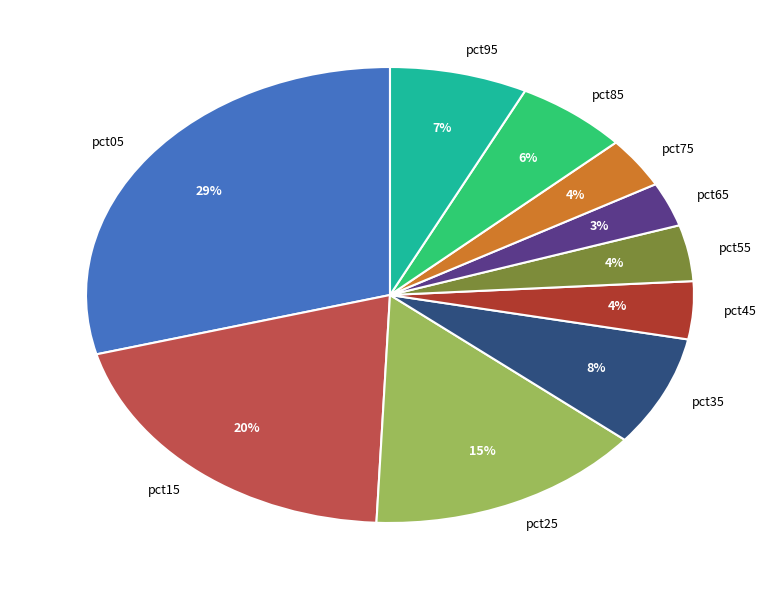

Which has a higher value, pct55 or pct15?

pct15